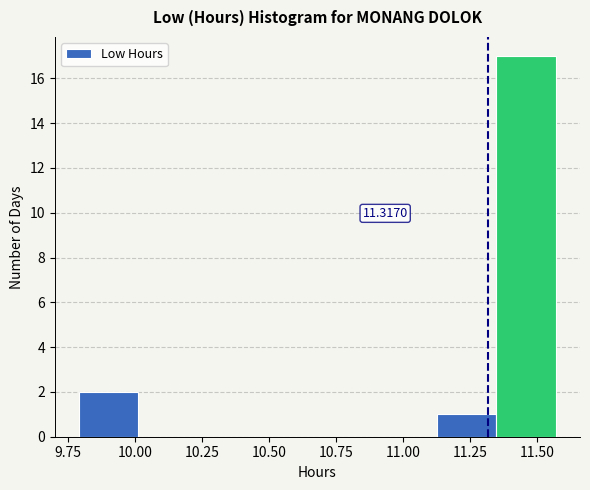

Over which range of the x-axis is the bar tallest?

11.35 to 11.55